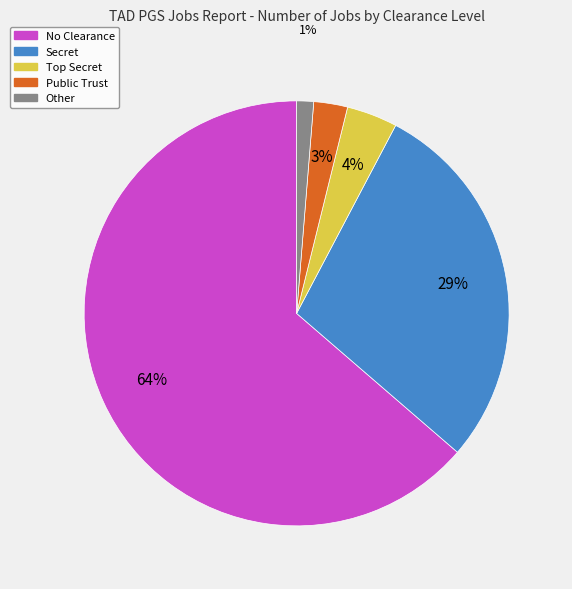

Is the sum of No Clearance and Secret greater than half?

Yes